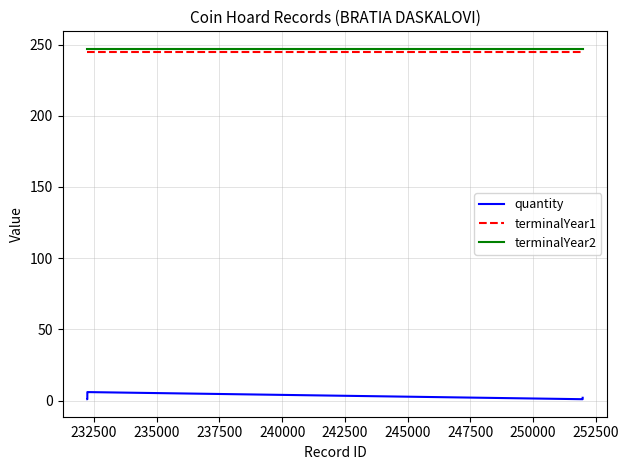

True or false: terminalYear1 and quantity intersect in this chart.

False